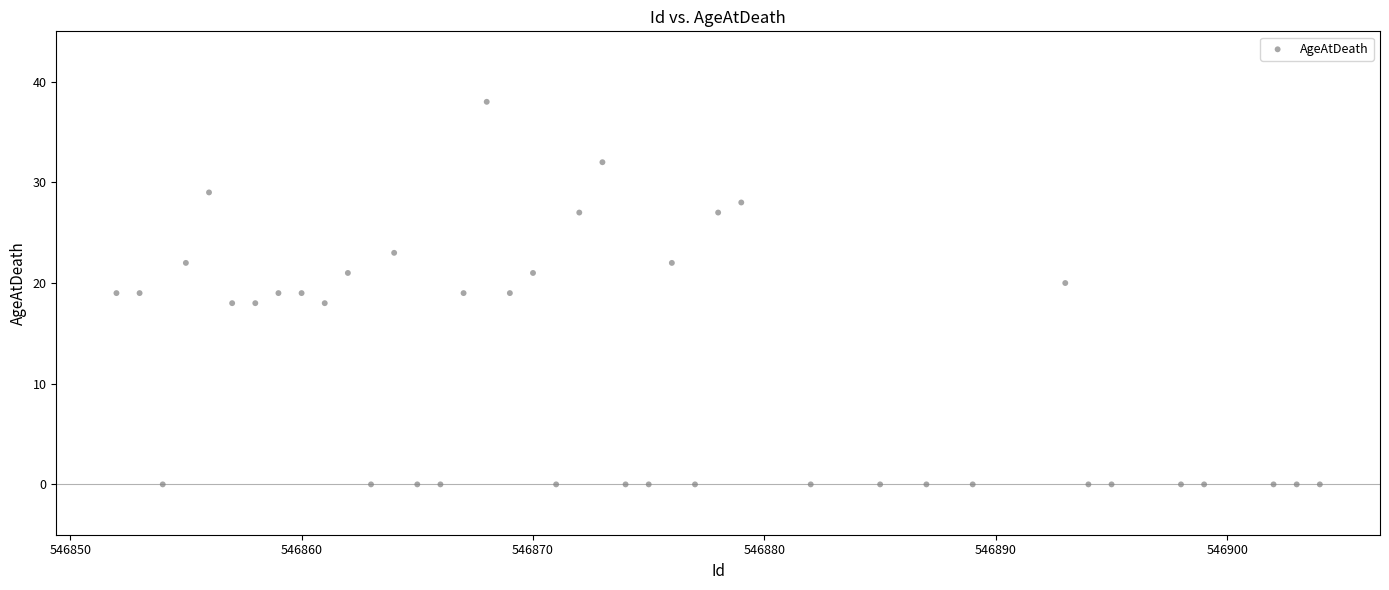

What is the range of Y values (max minus min)?

38